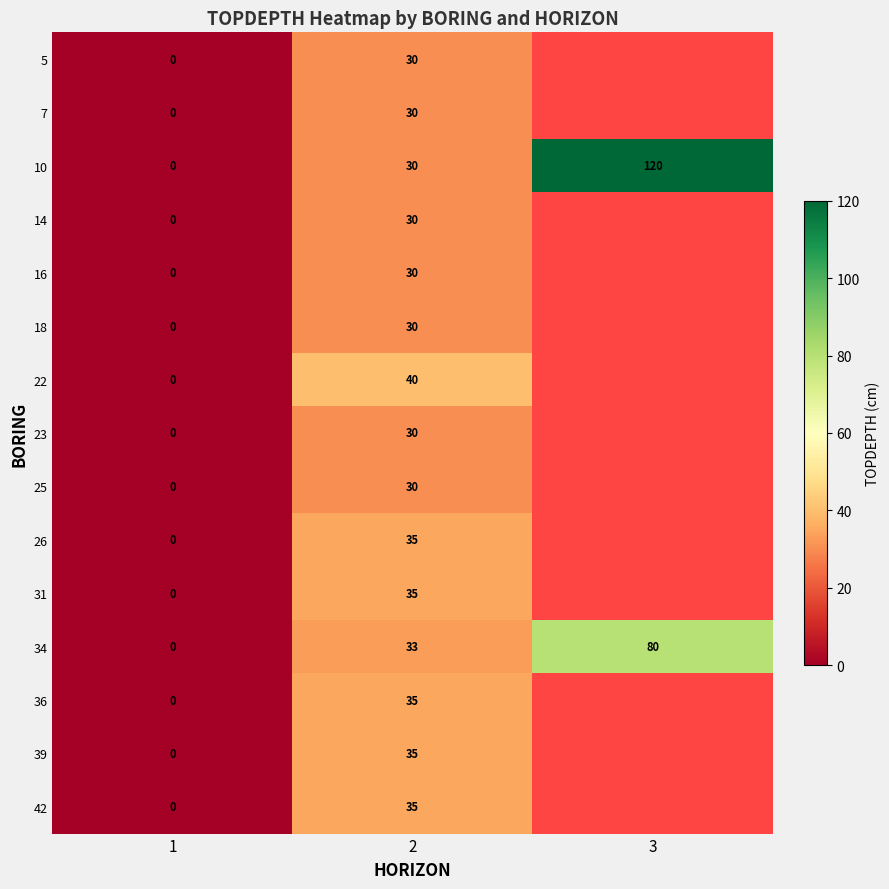

How many series are shown in this chart?

15